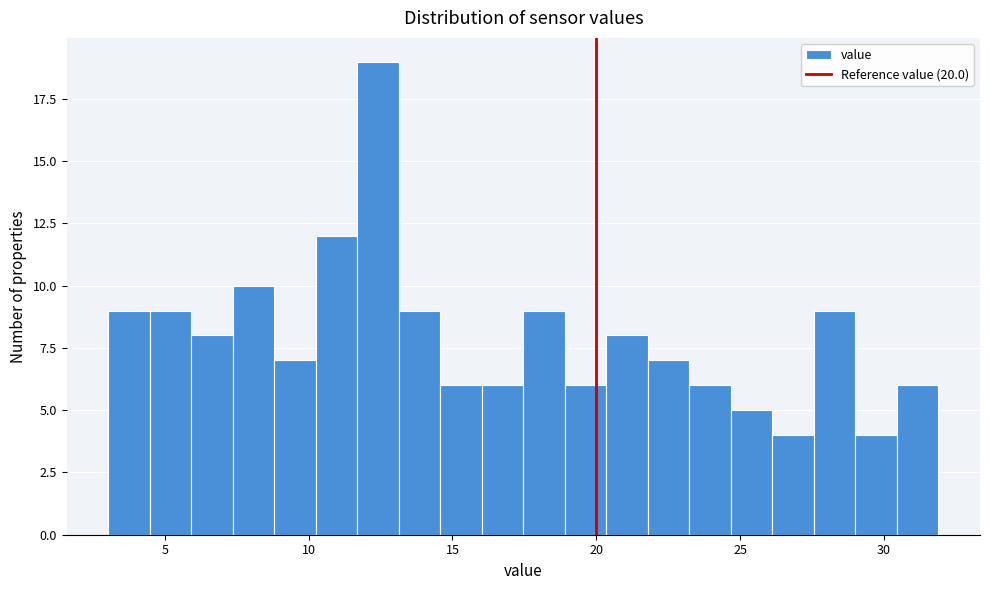

Around what value on the x-axis is the tallest bar? Give the approximate position of its centre, as read against the axis.

12.5